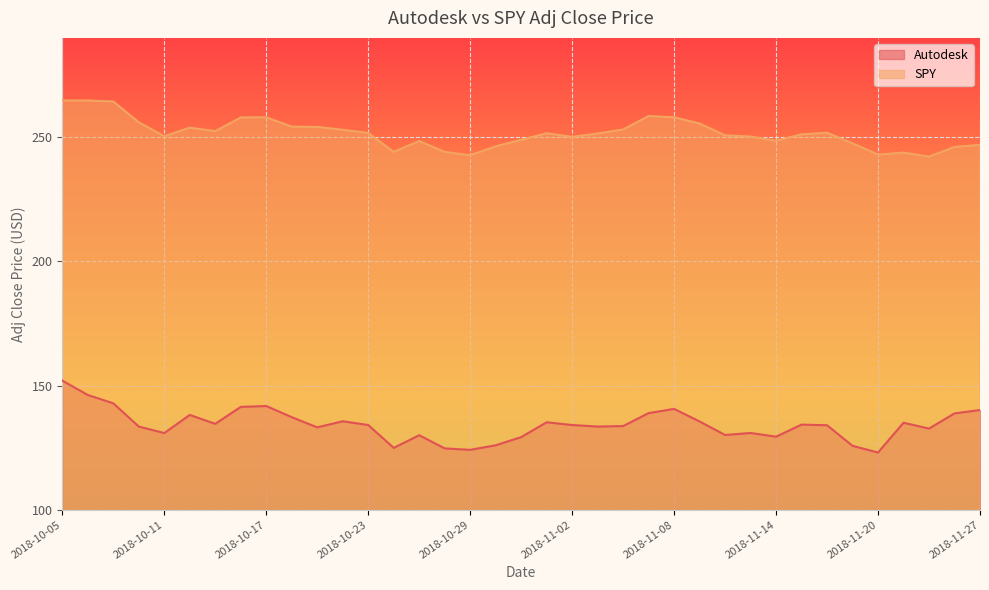

Read the SPY value at 2018-11-14.

248.6